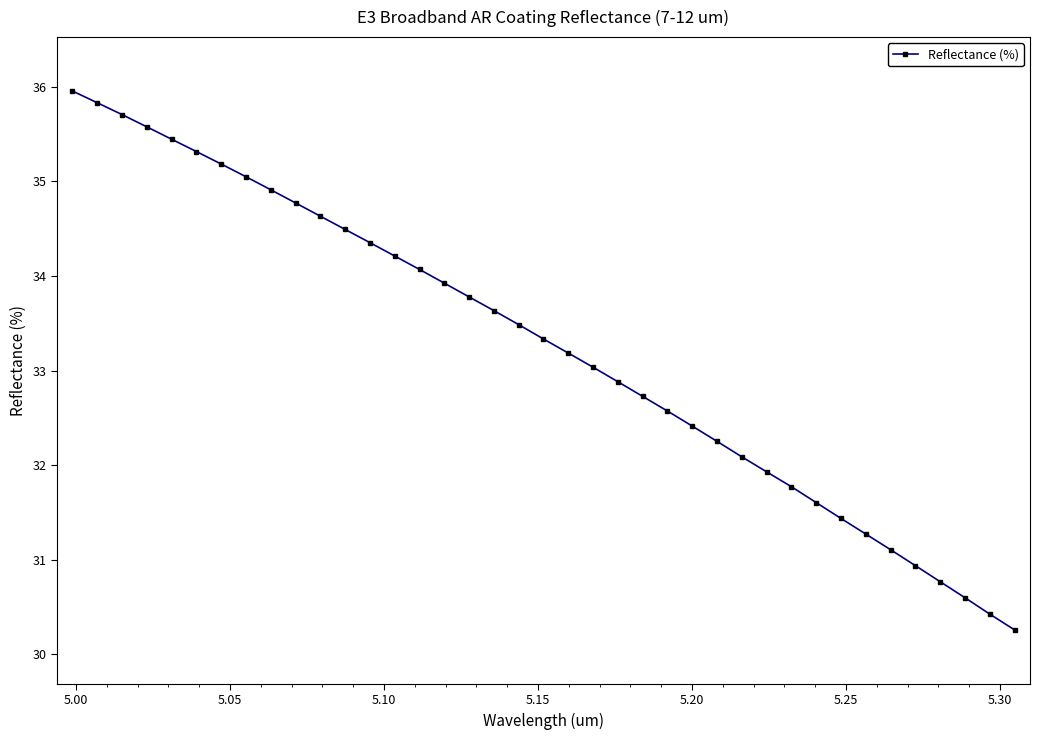

What is the difference between the maximum and minimum values?

5.7